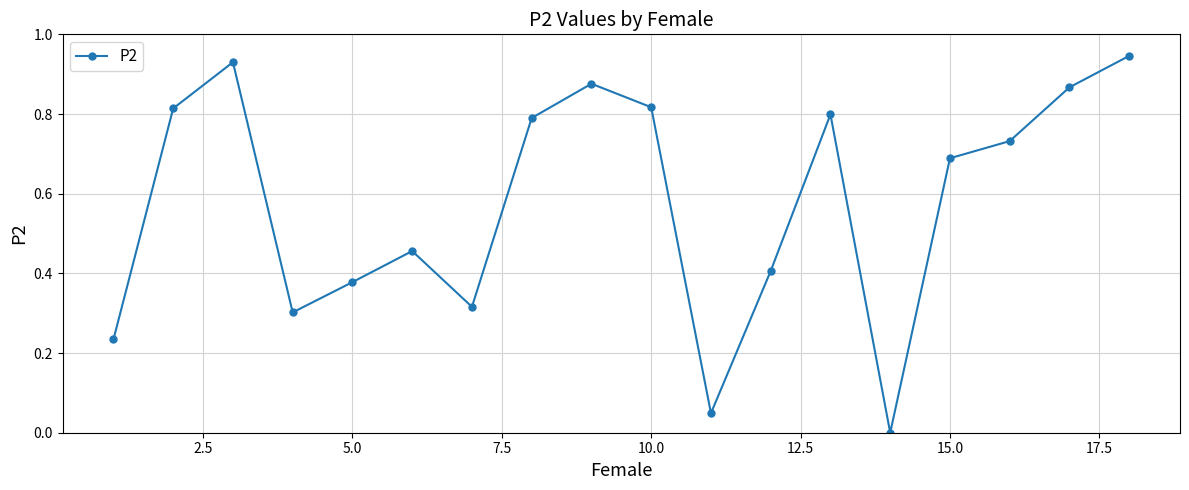

What is the average value?

0.6